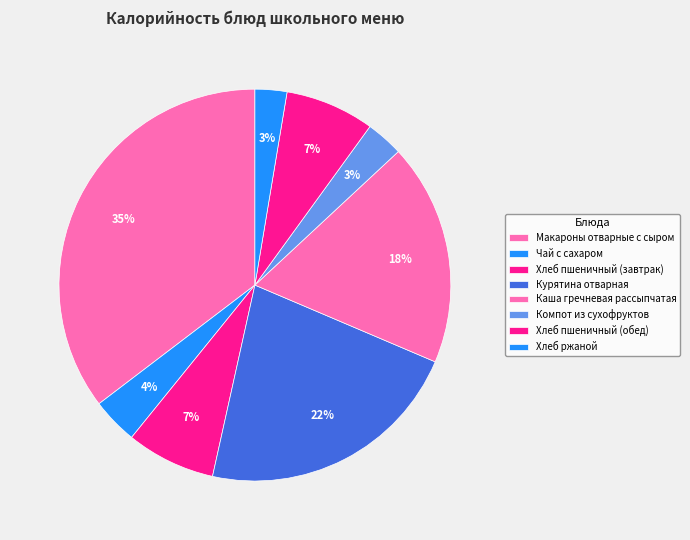

How many slices are in this pie chart?

8